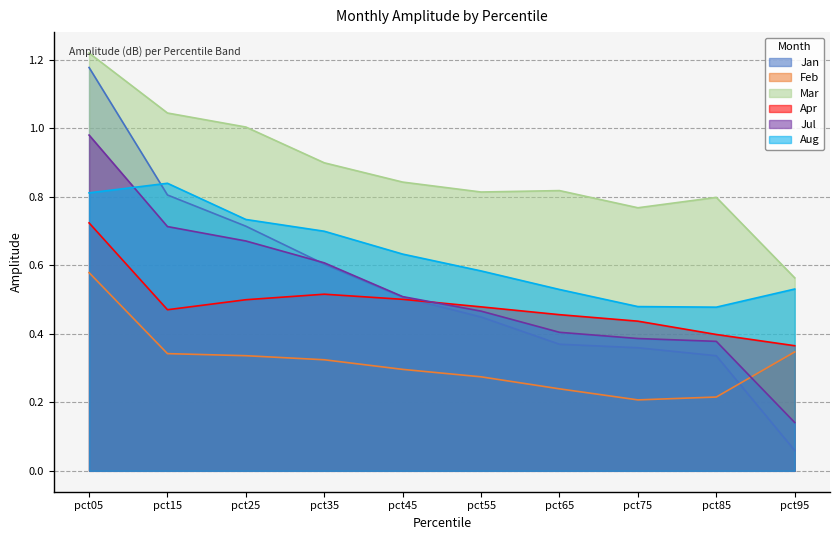

Count the number of categories in the chart.

10